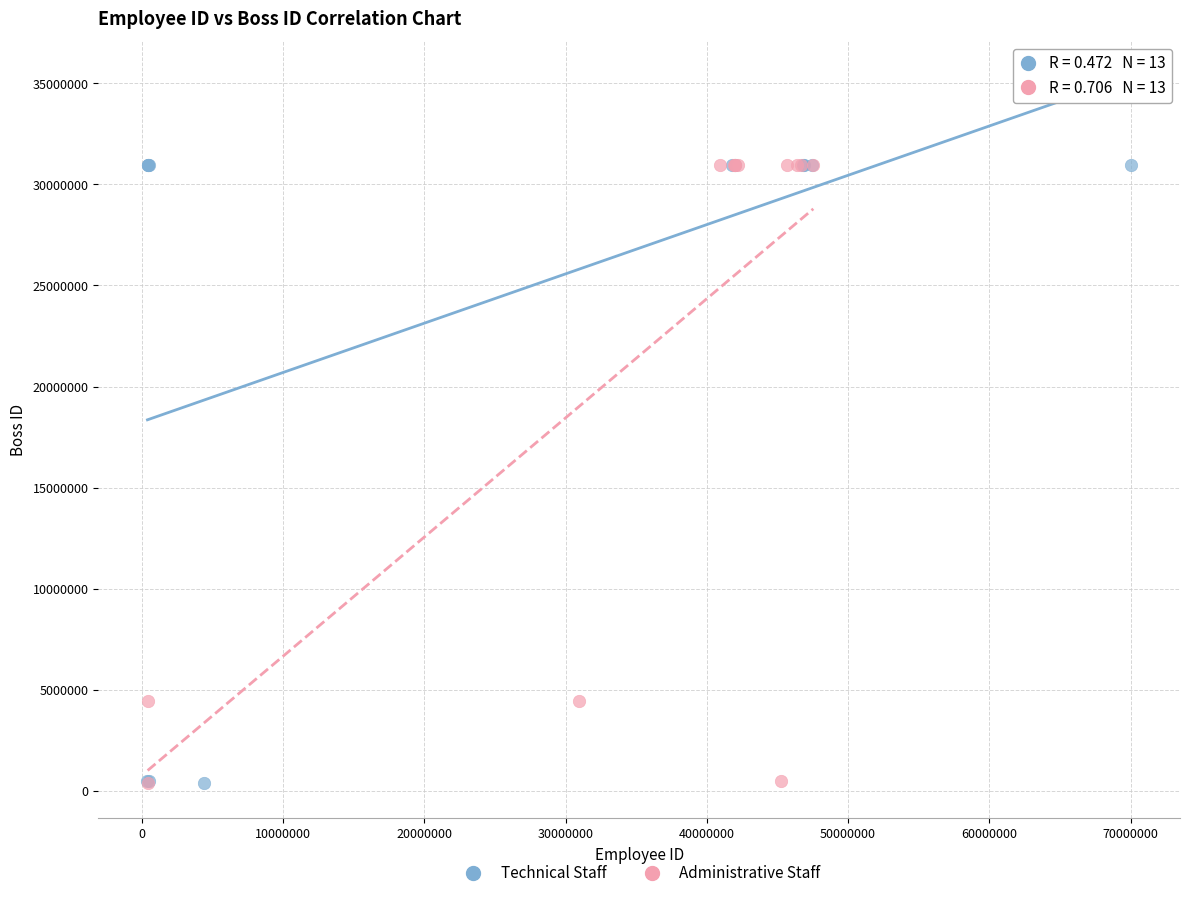

What are all the series names shown in the legend?

Technical Staff, Administrative Staff